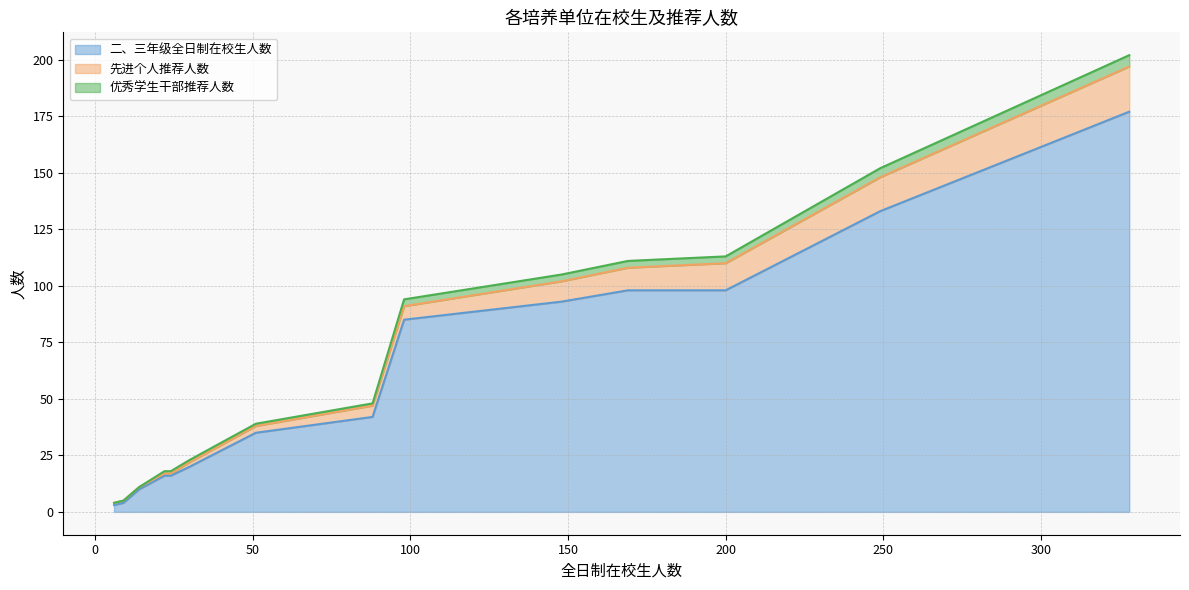

What is the sum of all 二、三年级全日制在校生人数 values?

830